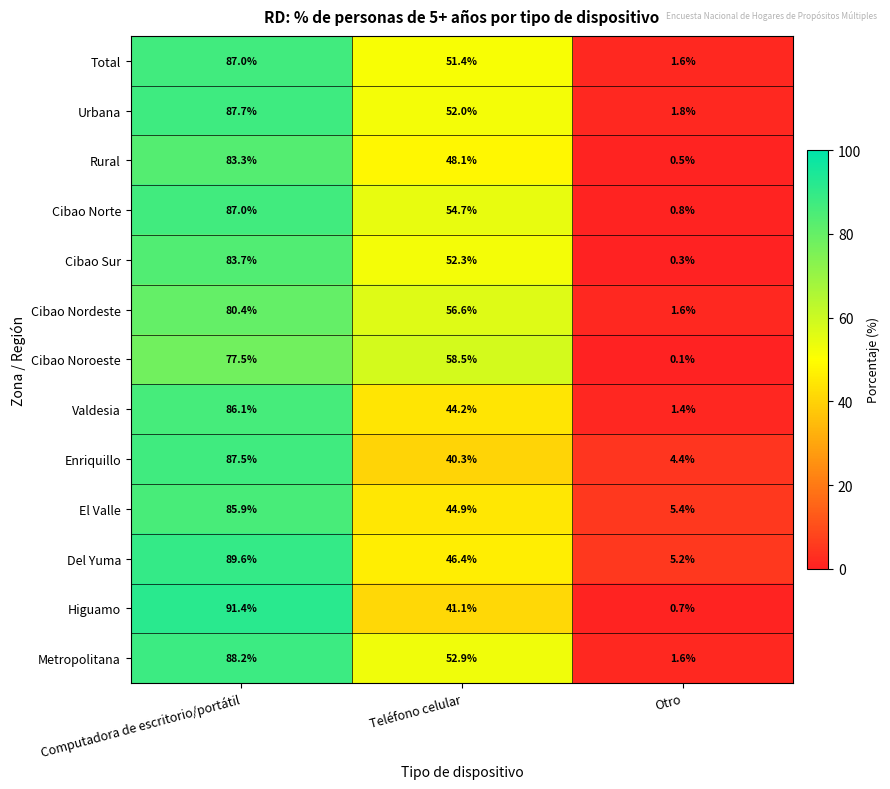

What value does the Del Yuma series have at Teléfono celular?

46.4